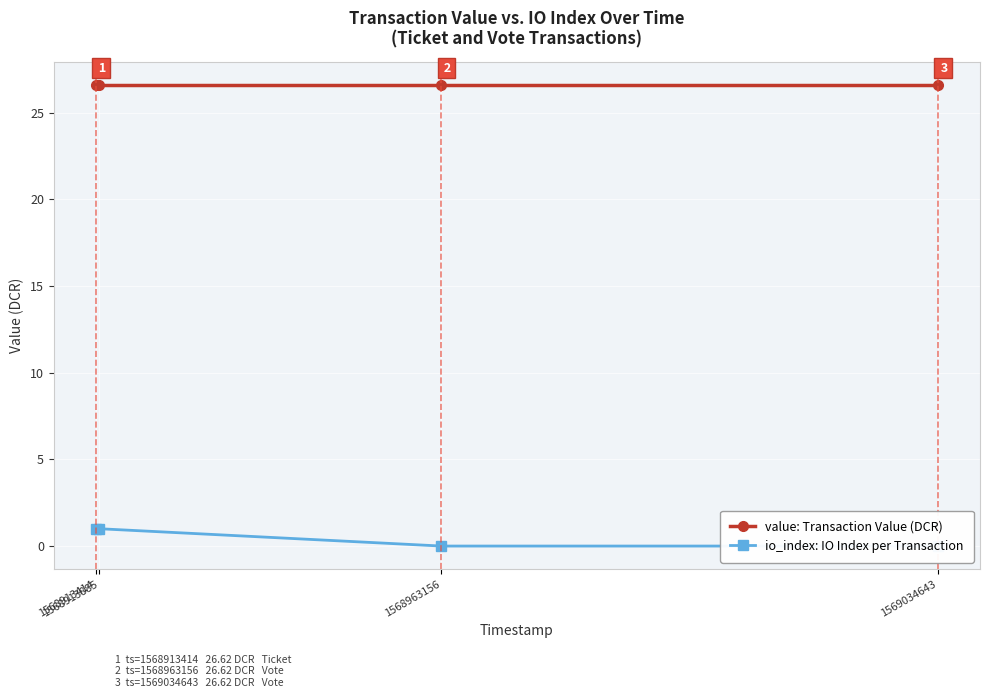

The value: Transaction Value (DCR) series shows 26.6 at 1568913885. True or false?

True